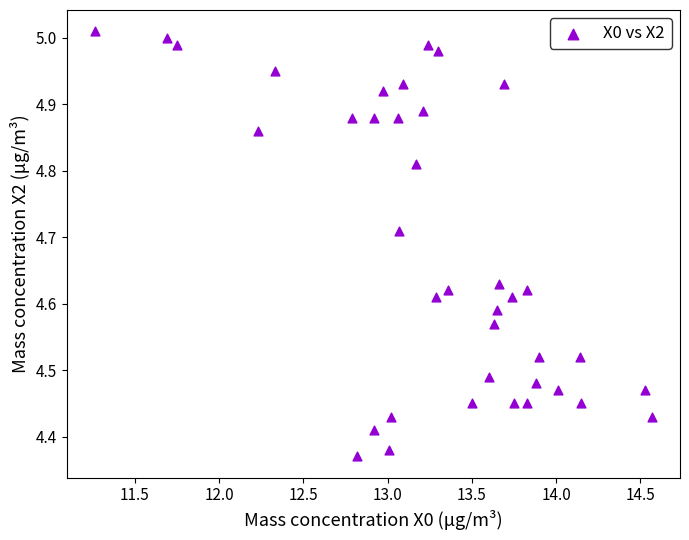

What is the range of Y values (max minus min)?

0.6